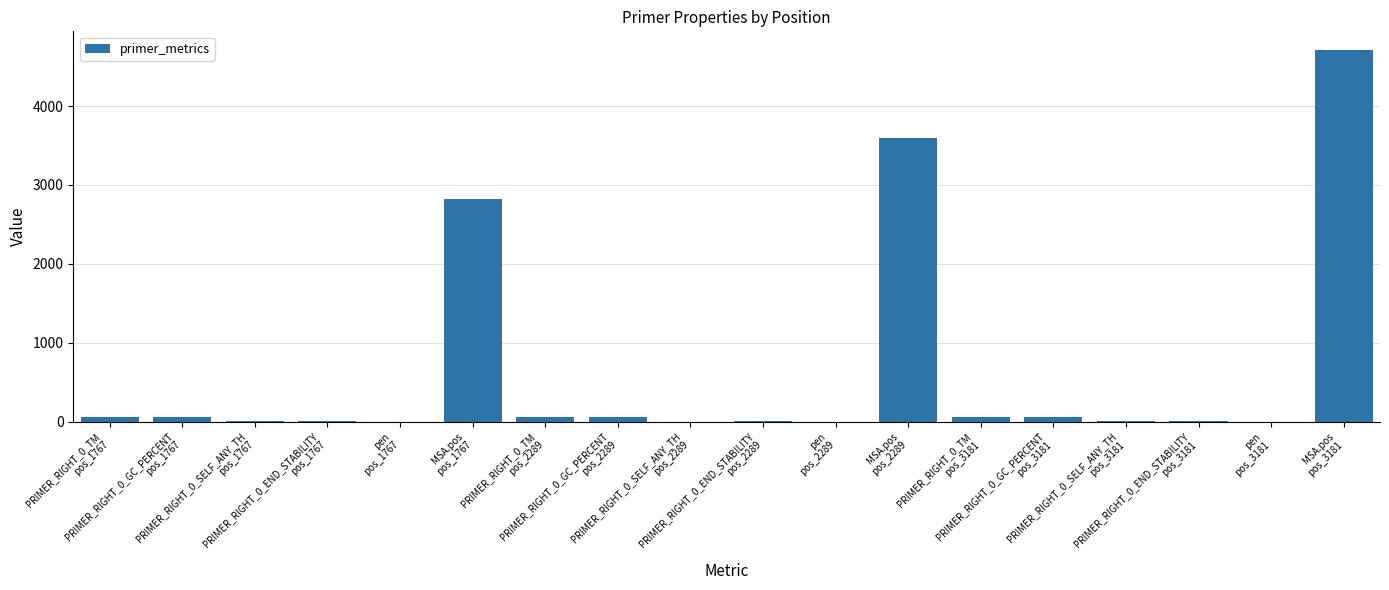

Are the bars horizontal?

No